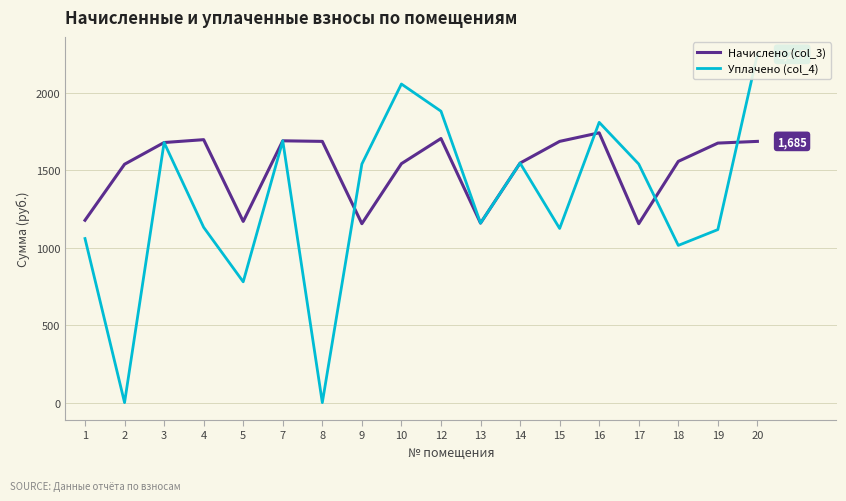

List the labels in order of Уплачено (col_4) value, smallest first.

2, 8, 5, 18, 1, 19, 15, 4, 13, 9, 17, 14, 3, 7, 16, 12, 10, 20